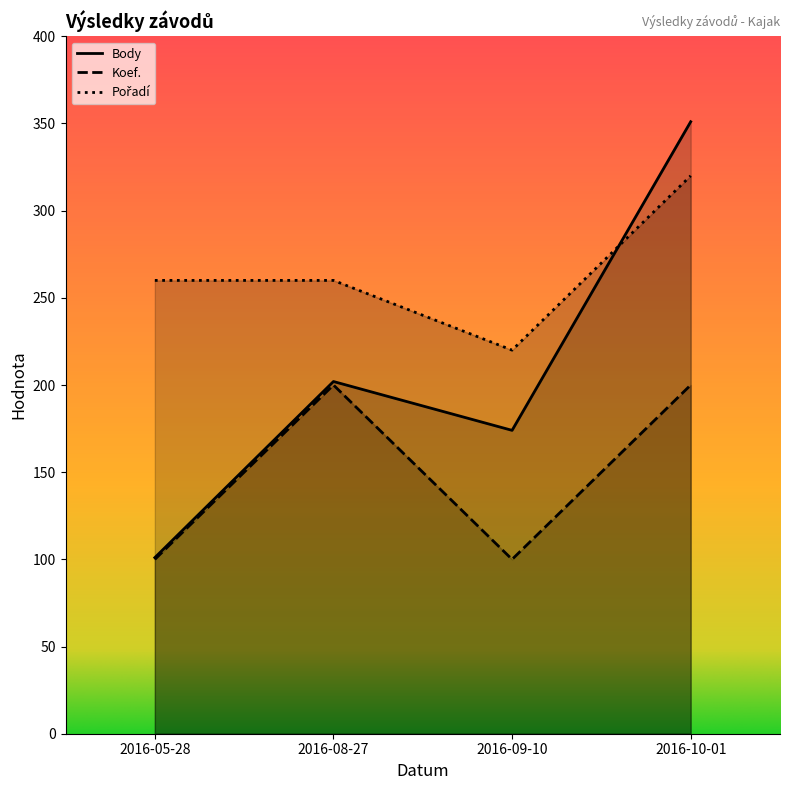

What is the smallest value displayed?

100